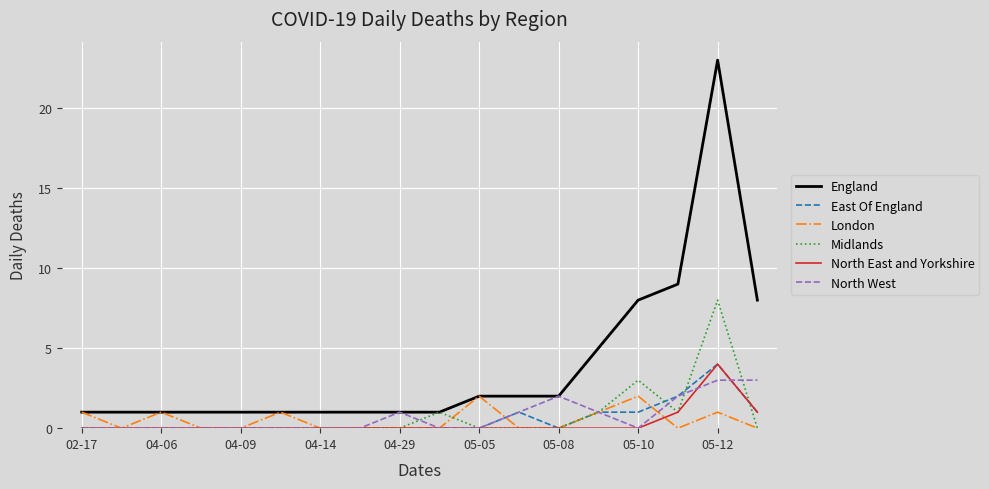

Which series has the widest spread of values?

England